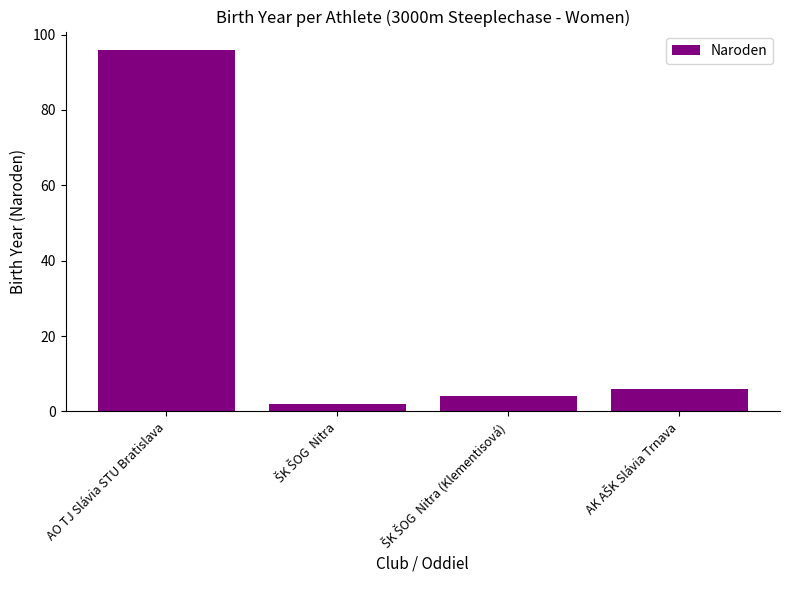

What is the difference between the maximum and minimum values?

94